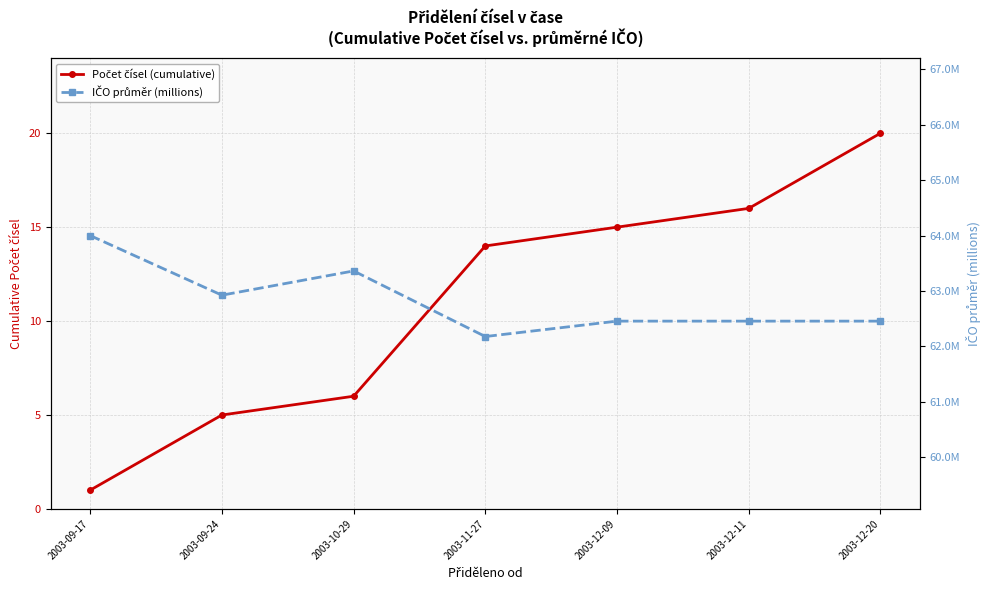

At which category does IČO průměr (millions) reach its first local peak?

2003-10-29